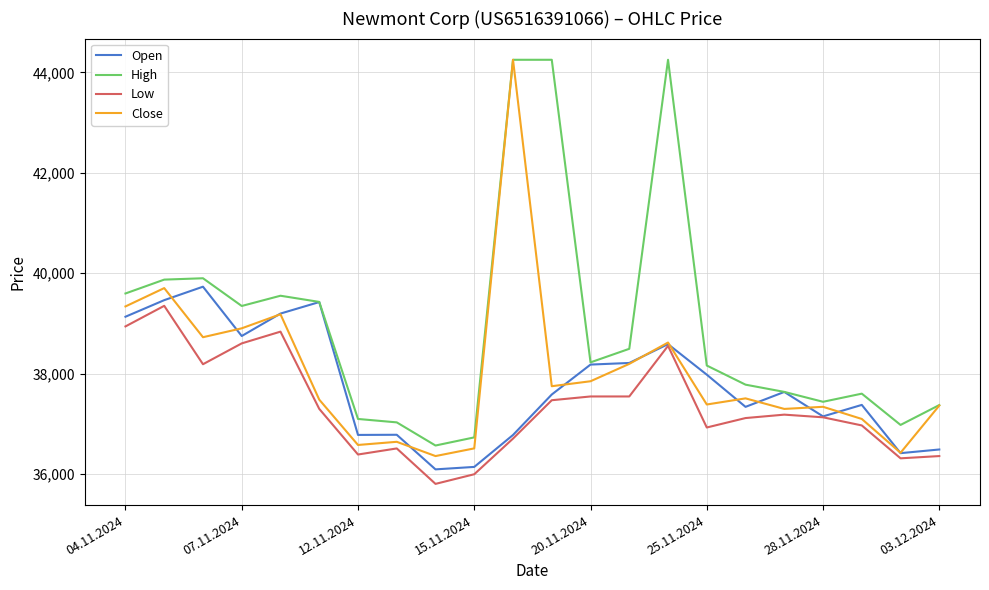

True or false: Low and High cross at least once.

False